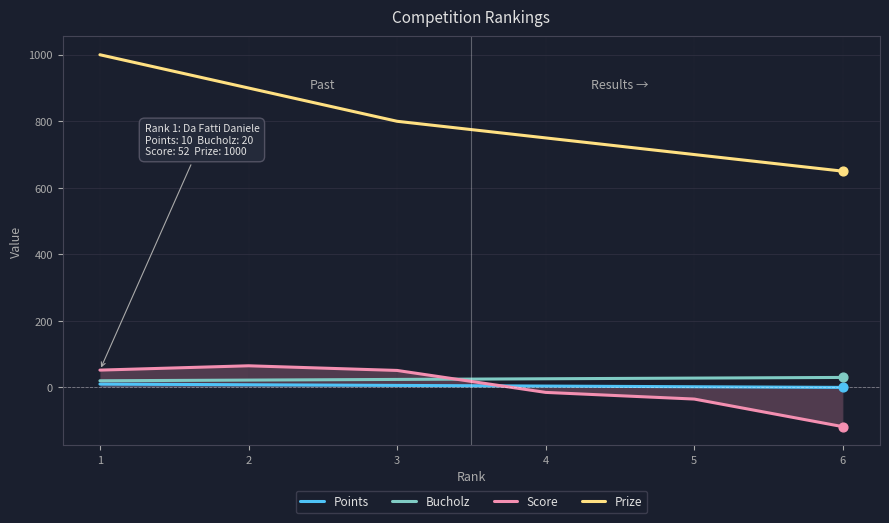

Which series reaches the minimum Y coordinate?

Score